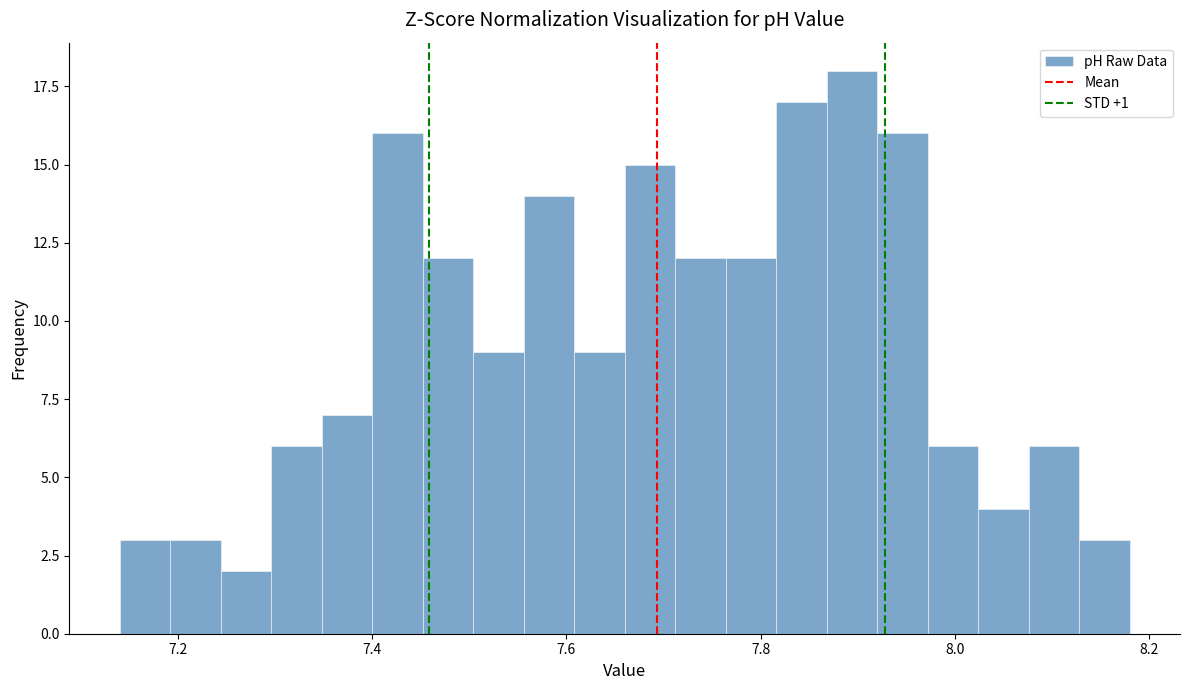

Read against the x-axis, roughly where is the centre of the tallest bar?

7.90